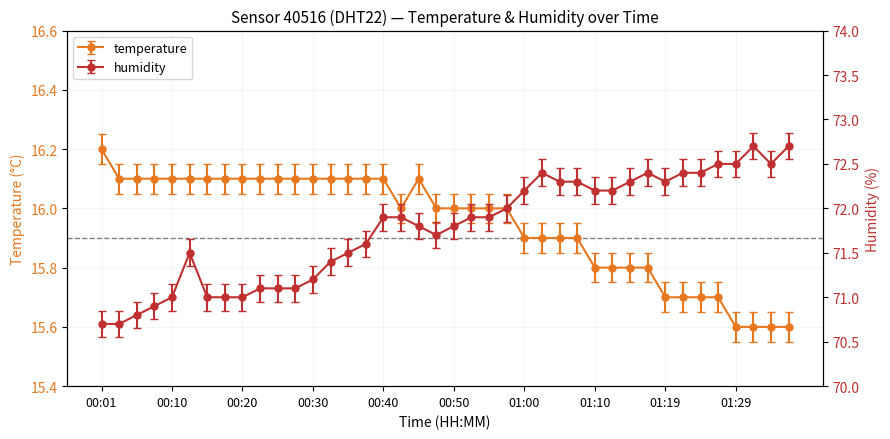

What is the smallest value displayed?

15.6